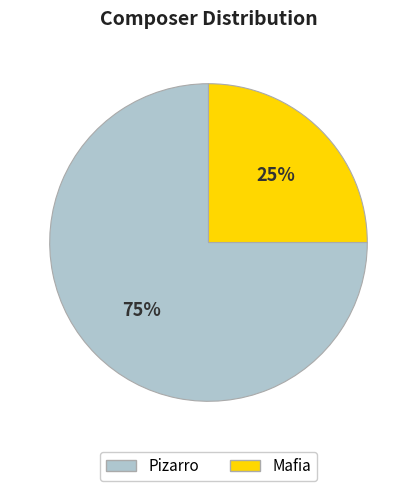

To the nearest percent, what percentage of the pie is Pizarro?

75%